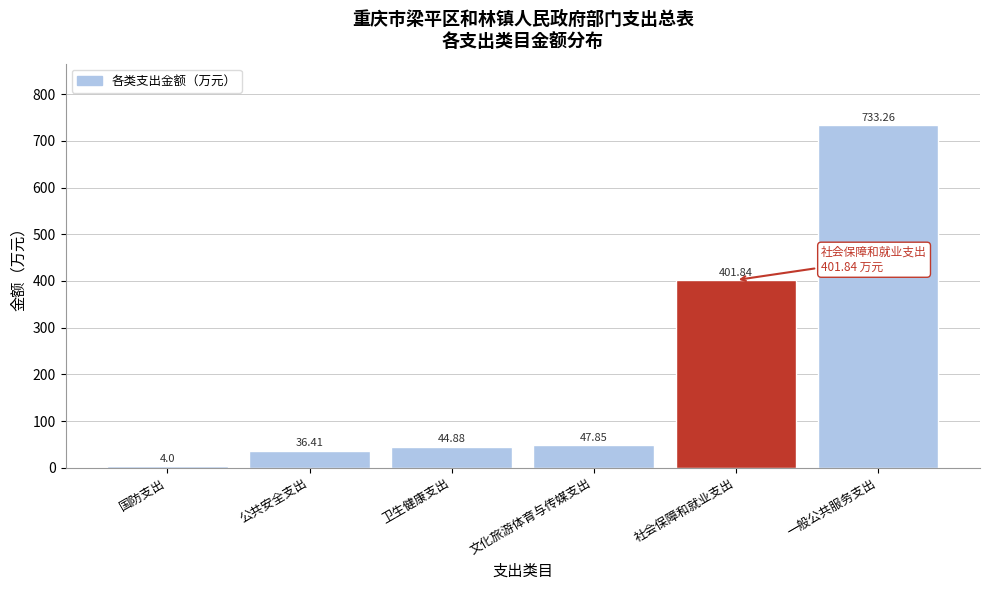

Which label corresponds to the smallest value in the chart?

国防支出